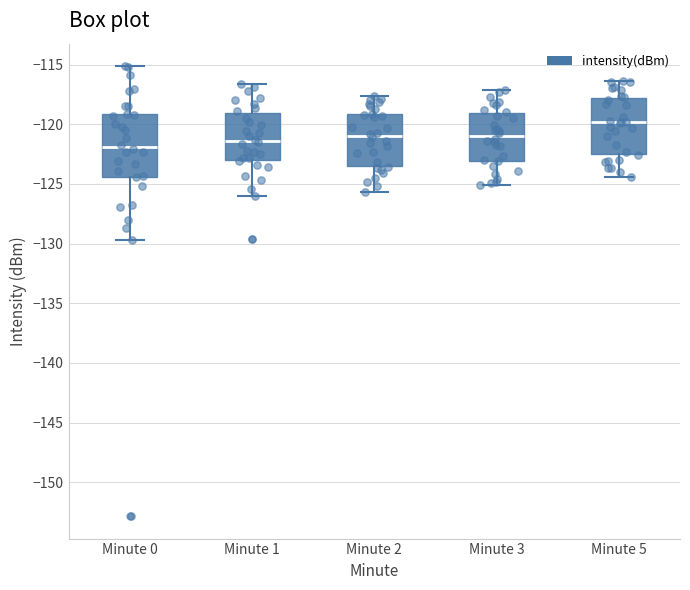

Reading left to right, transcribe this box plot: for each box, give where its median line is, the range the box spans, and where its two whiskers end, as read against the y-axis. The values are not printed on the chart, so give them approximately, as read against the axis.

Minute 0: median -122.0, box -124.5 to -119.0, whiskers -129.5 to -115.0
Minute 1: median -121.5, box -123.0 to -119.0, whiskers -126.0 to -116.5
Minute 2: median -121.0, box -123.5 to -119.0, whiskers -125.5 to -117.5
Minute 3: median -121.0, box -123.0 to -119.0, whiskers -125.0 to -117.0
Minute 5: median -120.0, box -122.5 to -118.0, whiskers -124.5 to -116.5